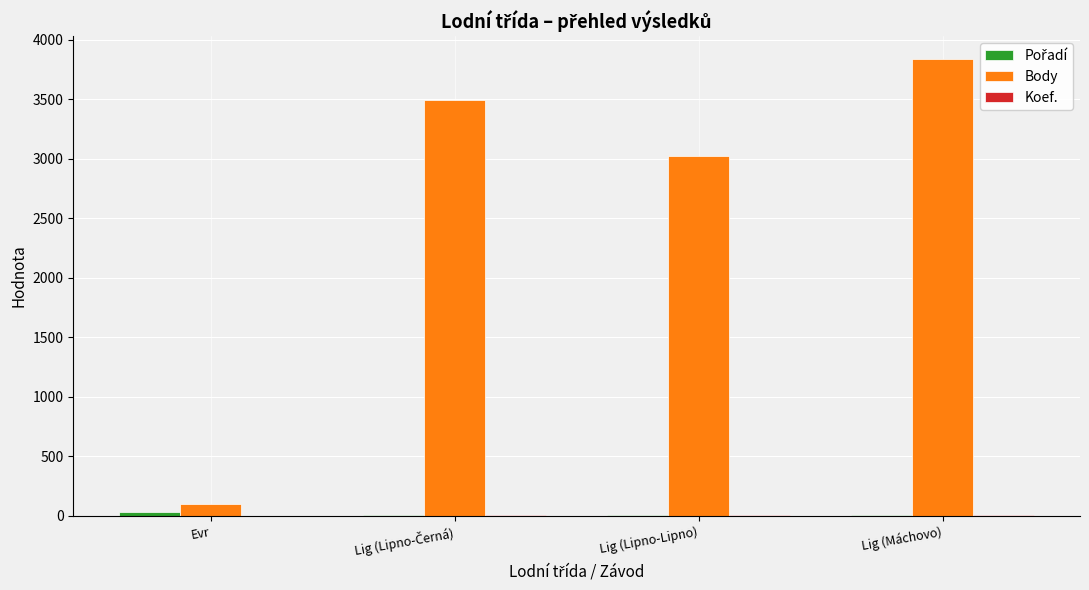

At which category is the sum across all series the highest?

Lig (Máchovo)